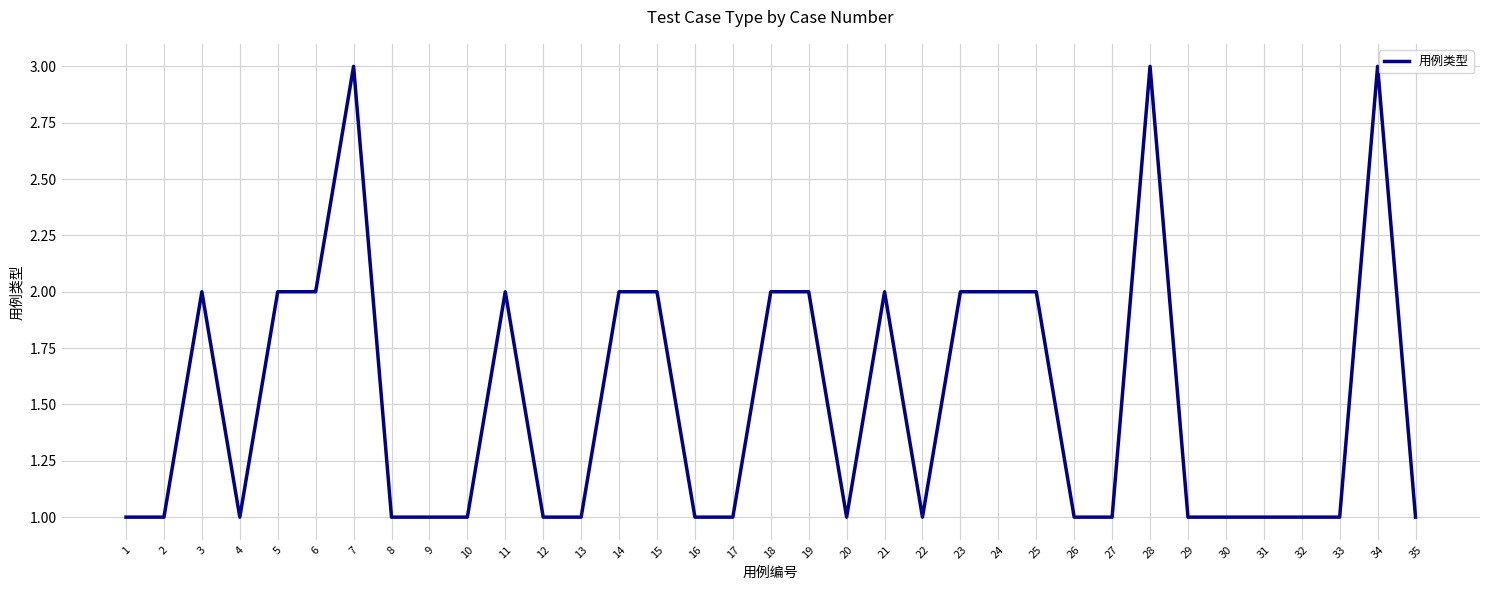

Is it true that the value at 16 is 2?

False